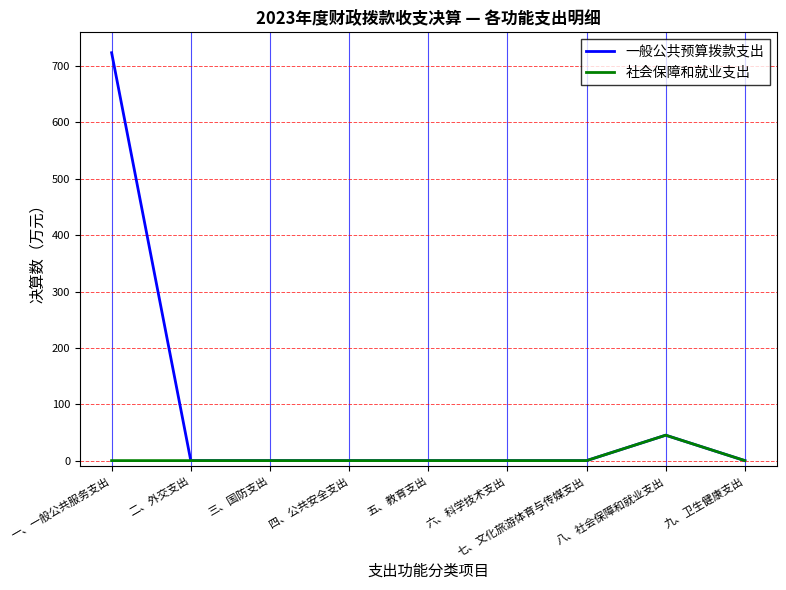

Where is 一般公共预算拨款支出 nearest to the value 361?

八、社会保障和就业支出